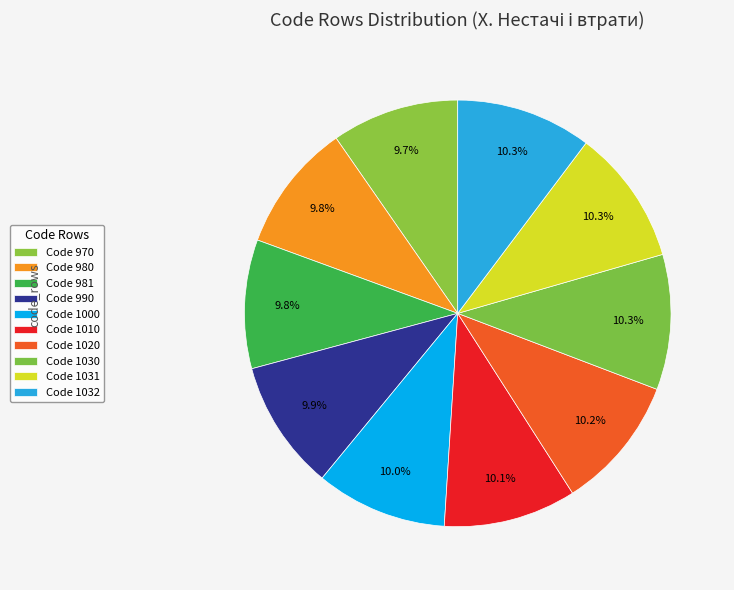

How many slices are in this pie chart?

10